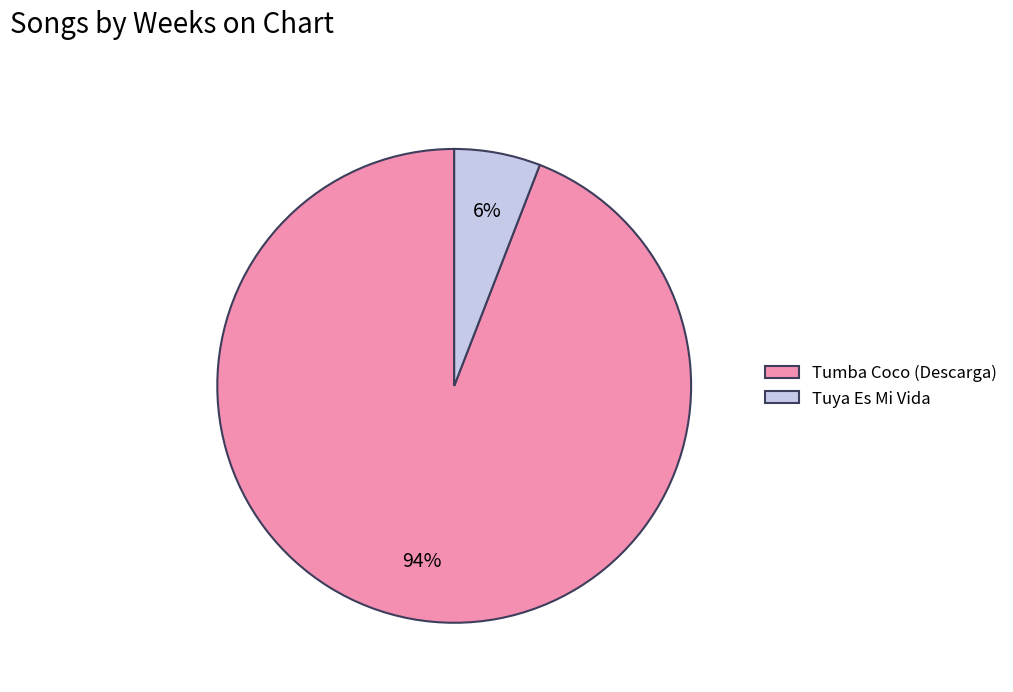

Combined, do Tumba Coco (Descarga) and Tuya Es Mi Vida account for over 50%?

Yes